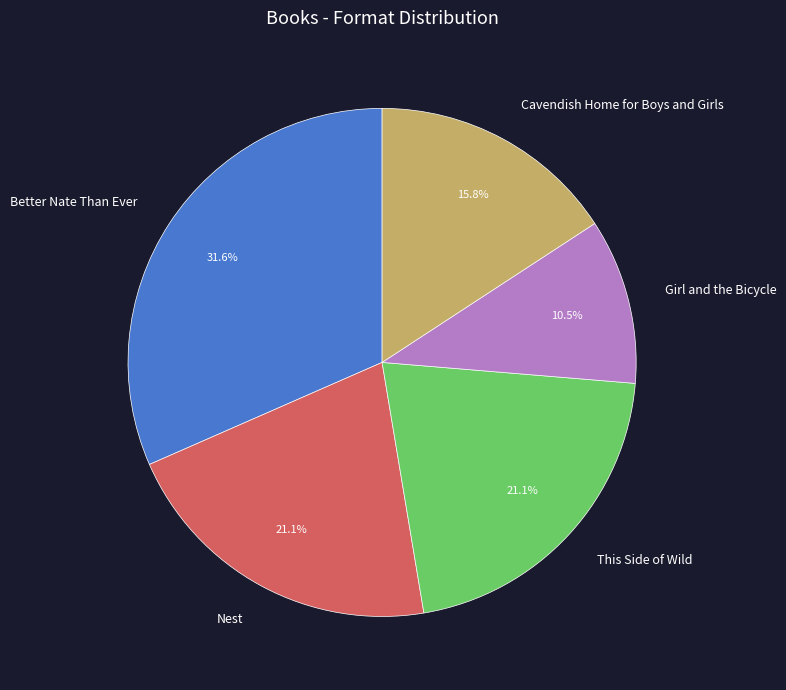

How many segments does this pie chart have?

5